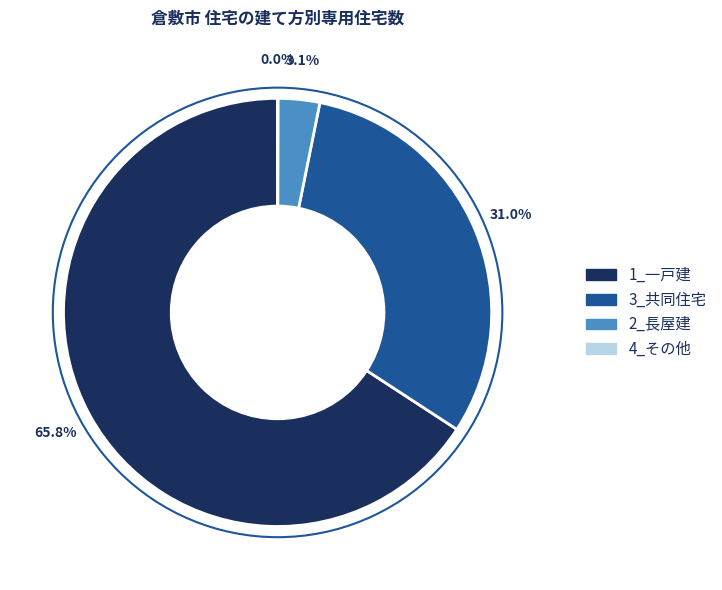

What percentage is NOT represented by 3_共同住宅?

69.0%